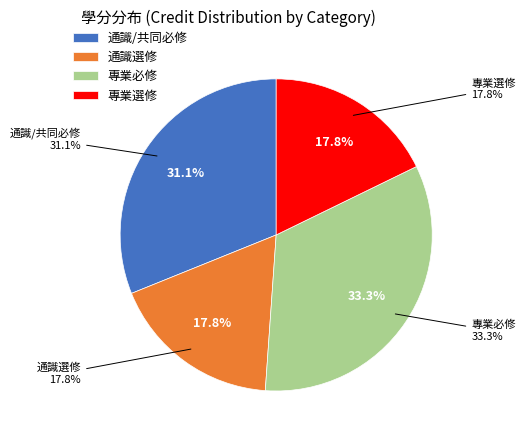

Does 專業選修 represent more than half of the total?

No